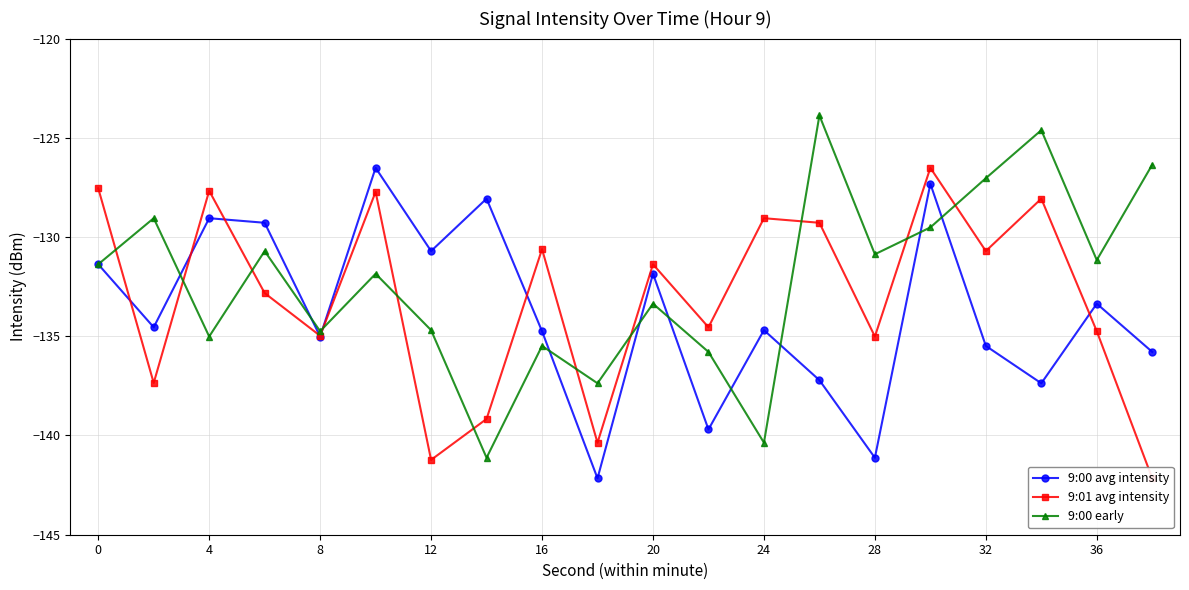

In 9:00 early, how many points are lower than both neighbors (excluding endpoints)?

7